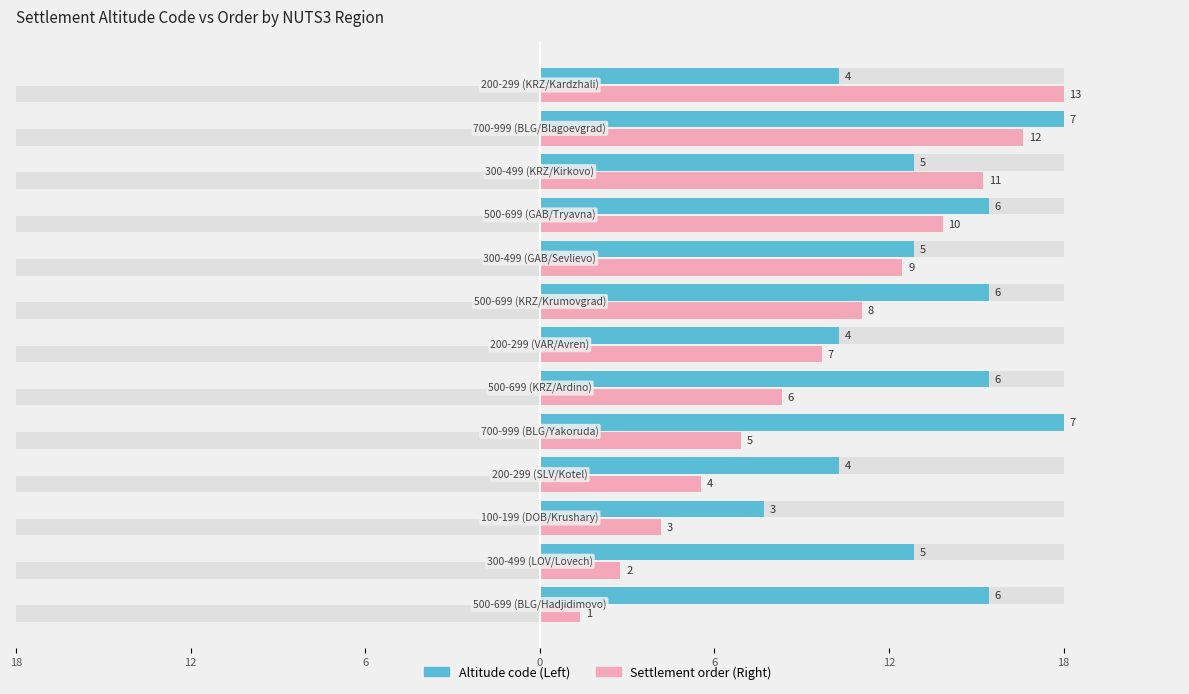

True or false: Settlement order (Right) has a value of 5.9 at 9.

False